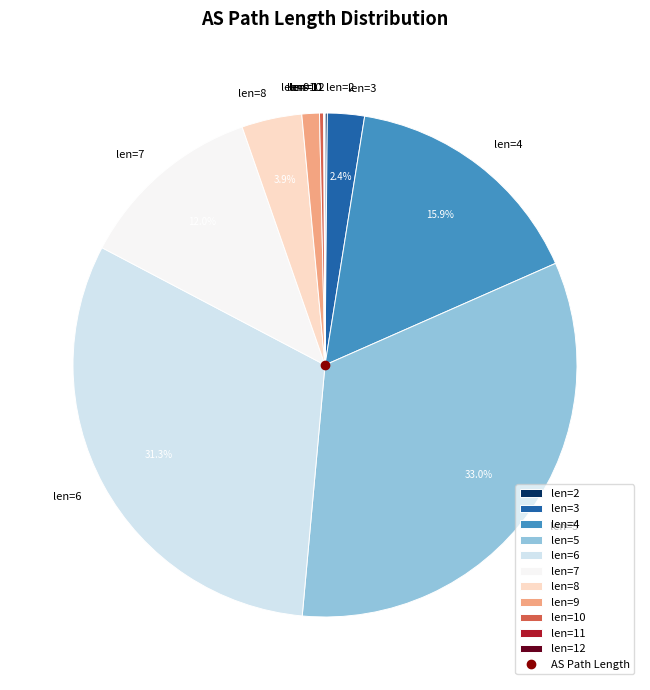

Which has a higher value, len=3 or len=6?

len=6